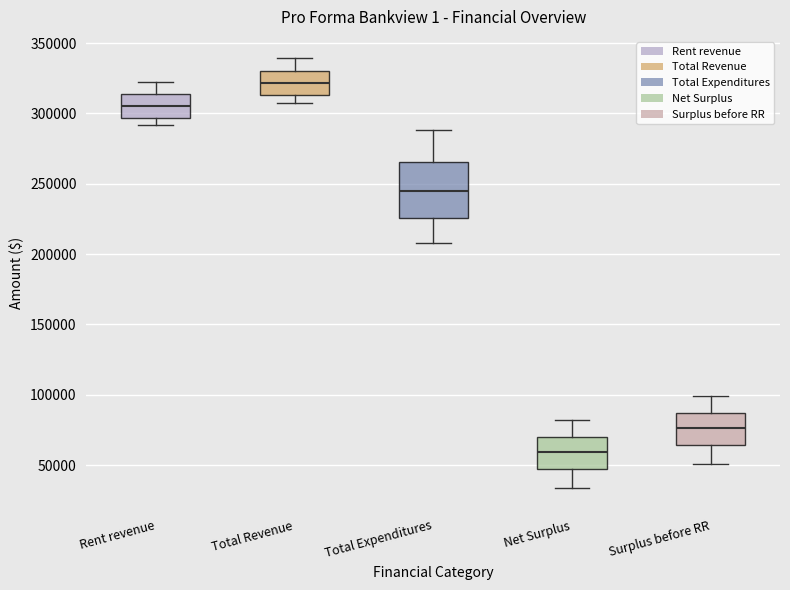

Which box has the lowest median line?

Net Surplus